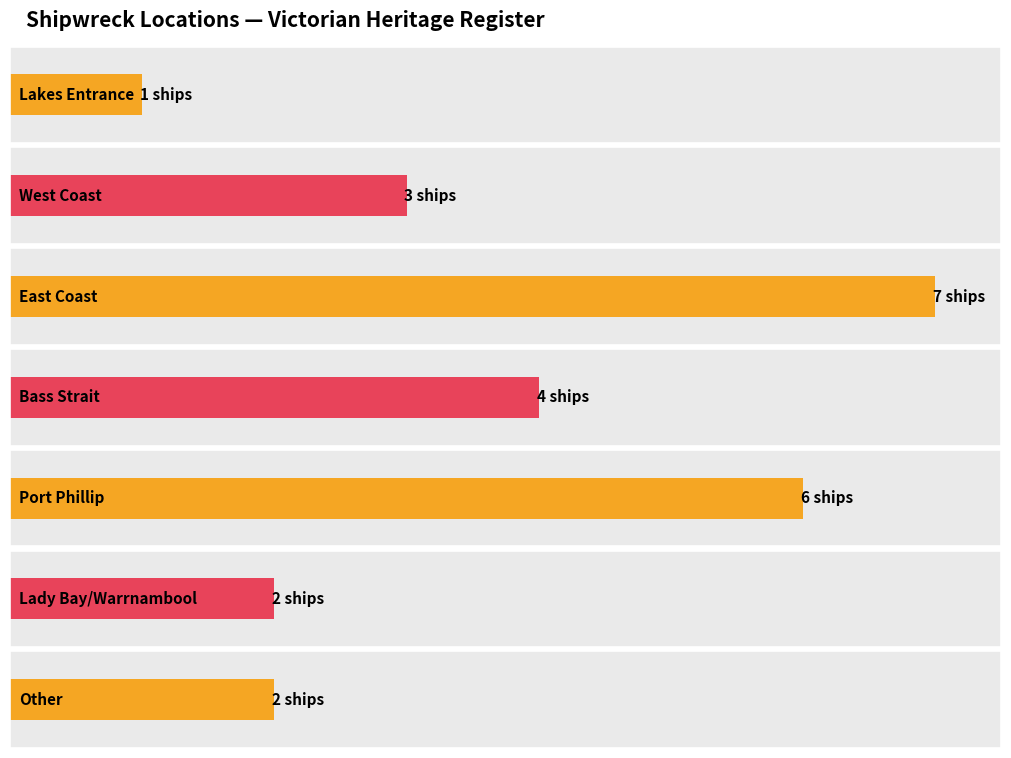

How many series are shown in this chart?

1